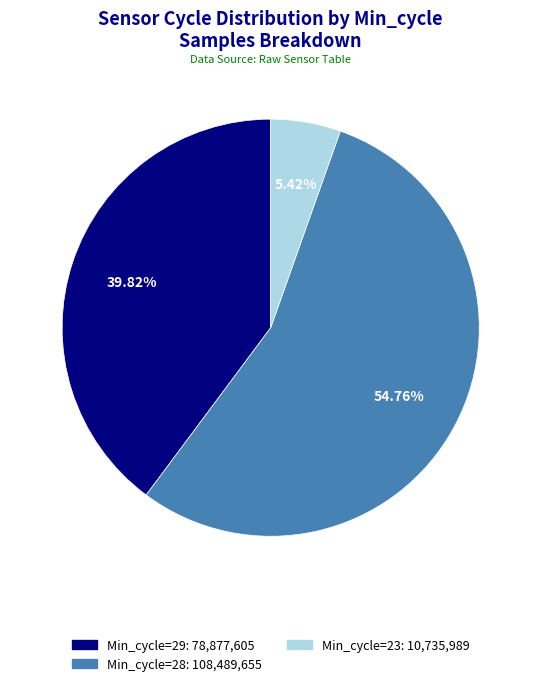

Is there any slice that represents more than half of the pie?

Yes